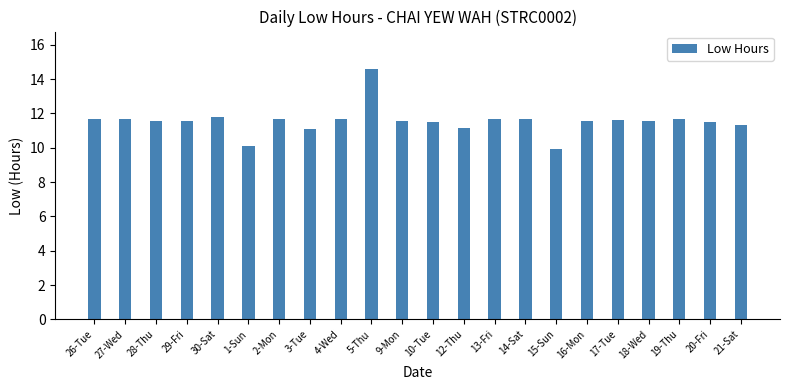

What is the change in value from 26-Tue to 3-Tue?

-0.6